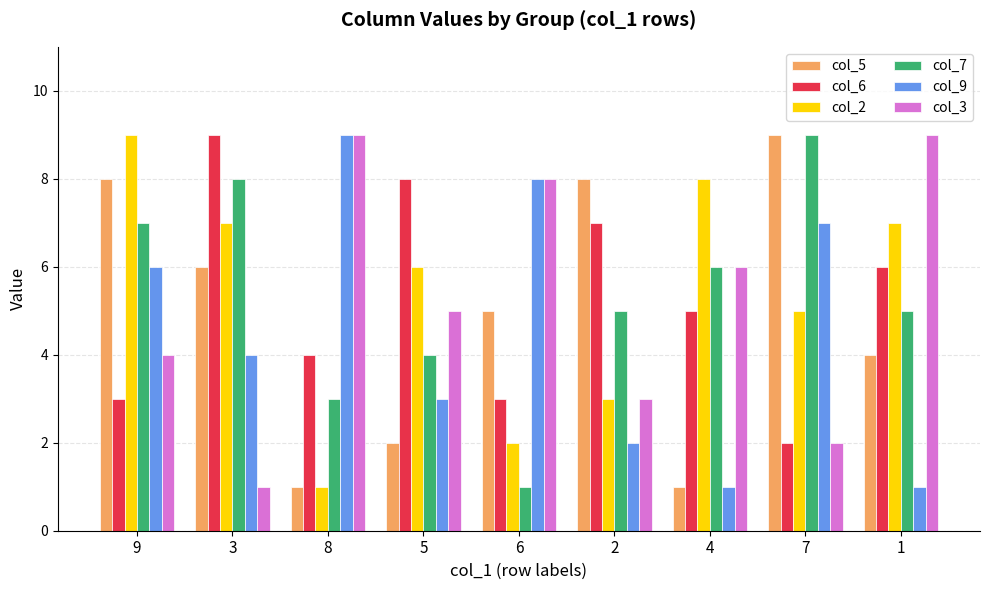

Count the number of data series in this chart.

6